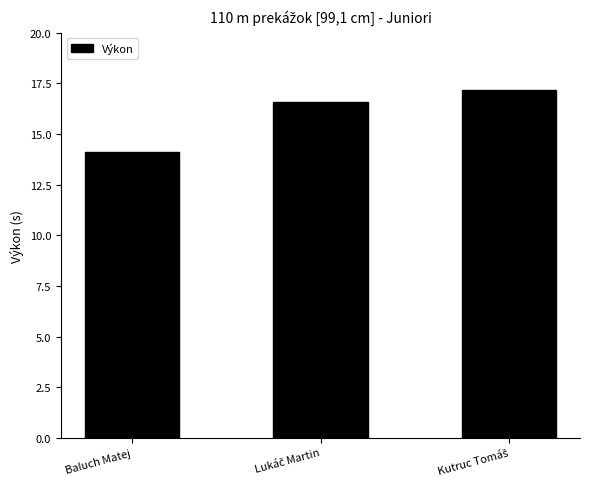

Read the value at Baluch Matej.

14.1